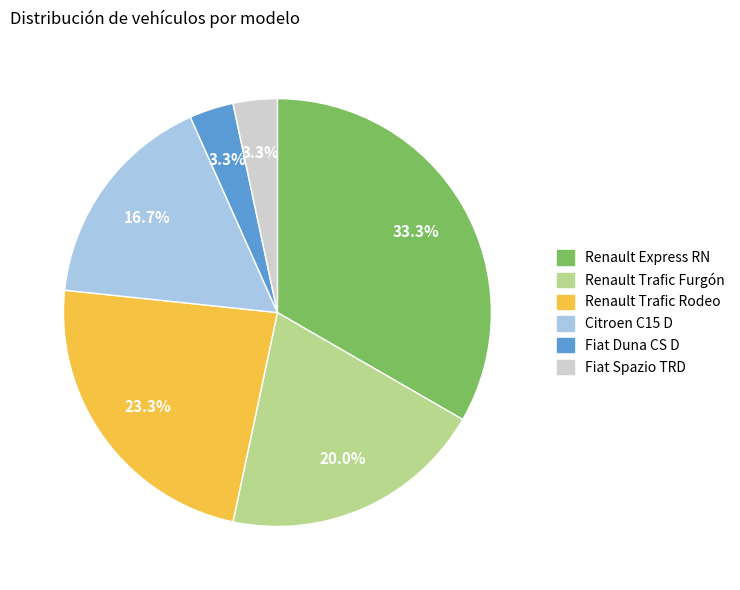

Combined, do Renault Trafic Furgón and Fiat Spazio TRD account for over 50%?

No